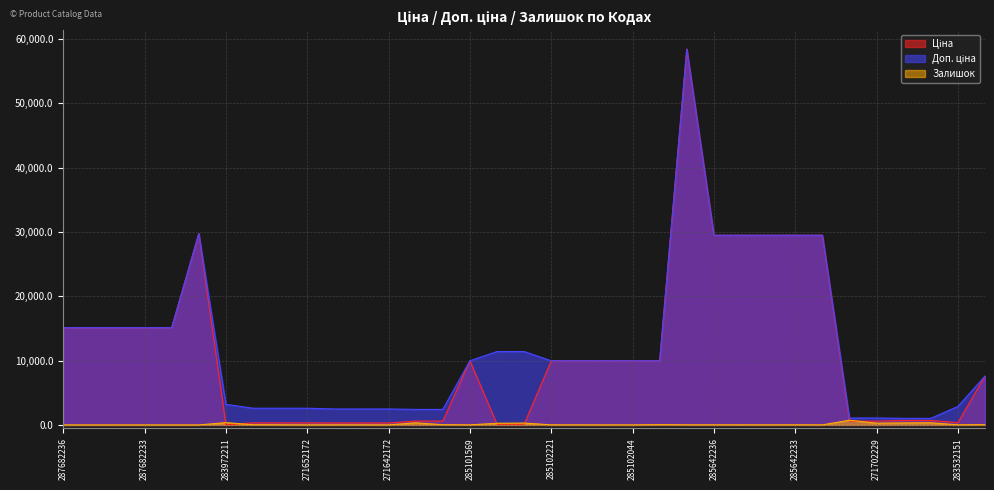

Which series ends up on top after the final intersection of Залишок and Ціна?

Ціна